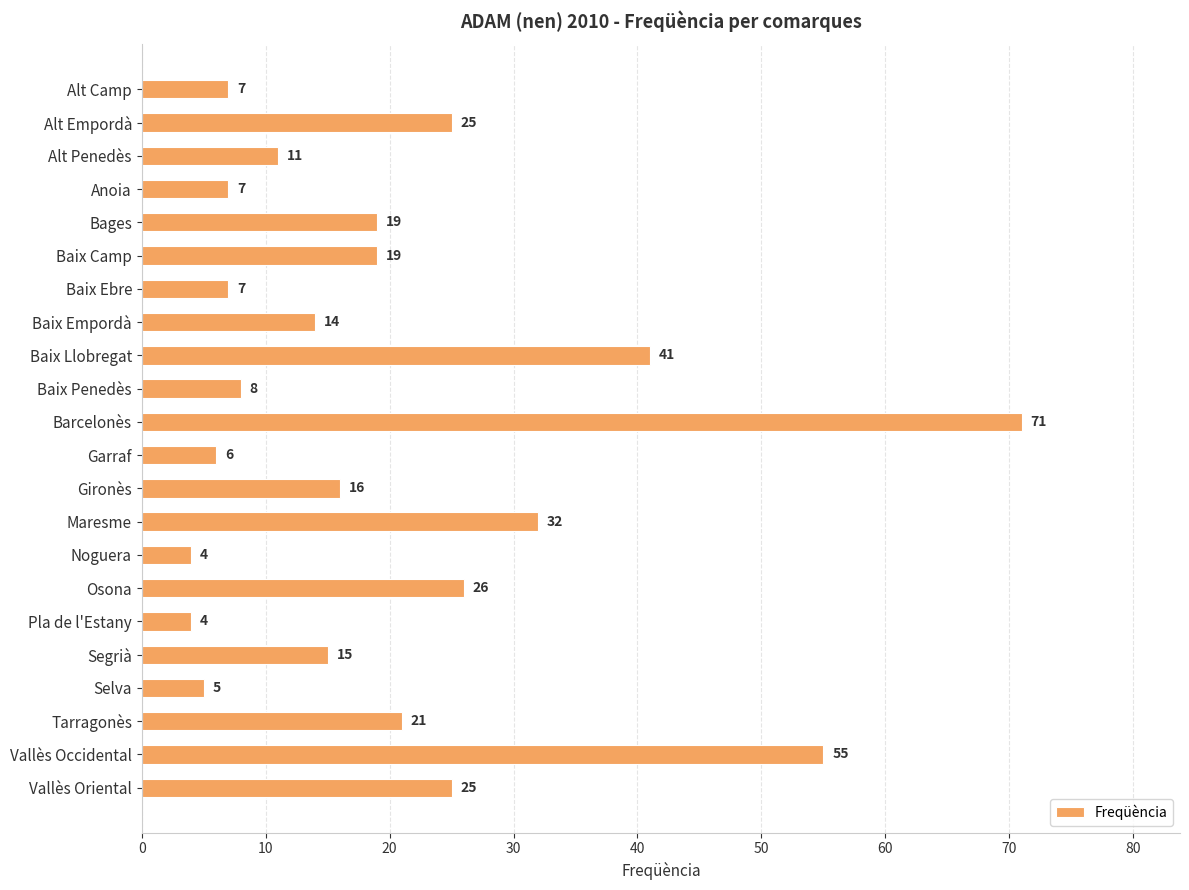

How many bars are there in total?

22